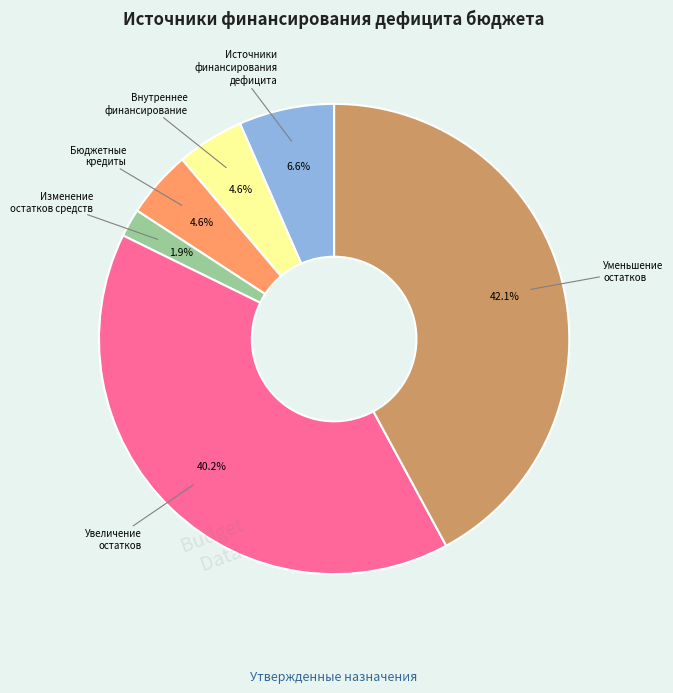

How much of the chart is everything except Источники финансирования дефицита?

93.4%